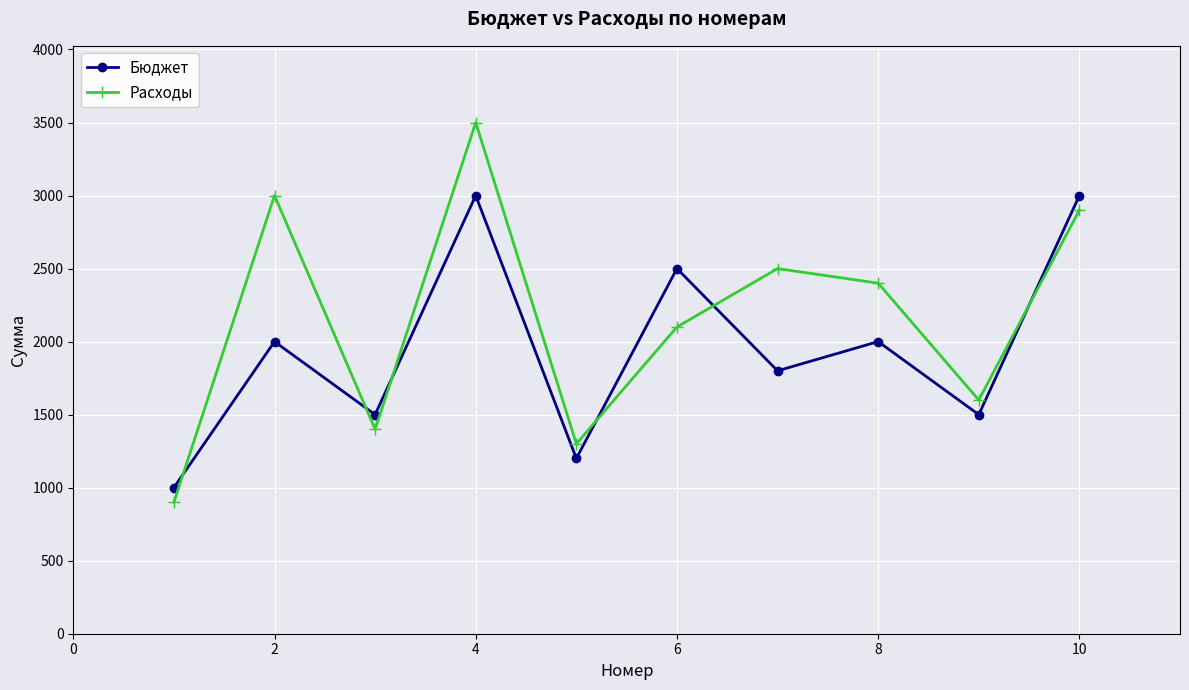

What is the smallest value displayed?

900